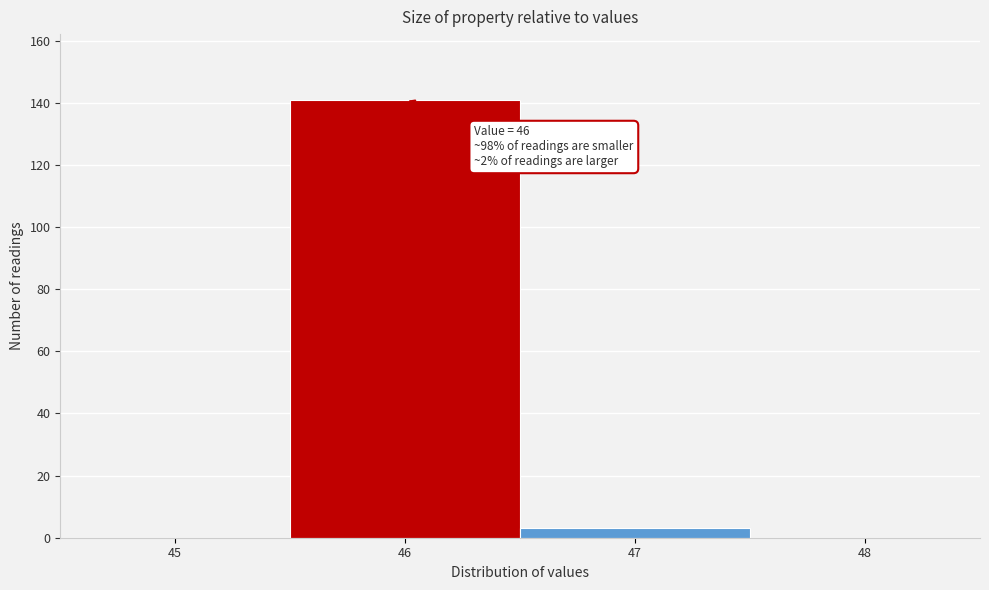

Which range on the x-axis has the tallest bar?

45.5 to 46.5